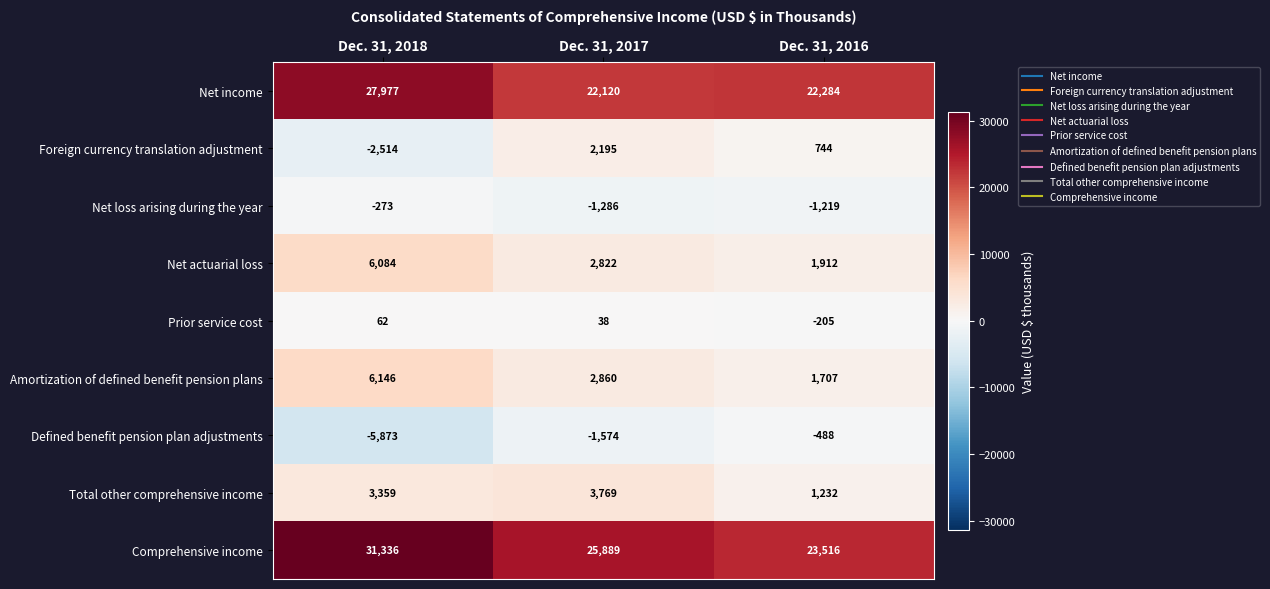

Reading right to left, list all the values displayed in this chart.

Net income: 22284	22120	27977
Foreign currency translation adjustment: 744	2195	-2514
Net loss arising during the year: -1219	-1286	-273
Net actuarial loss: 1912	2822	6084
Prior service cost: -205	38	62
Amortization of defined benefit pension plans: 1707	2860	6146
Defined benefit pension plan adjustments: -488	-1574	-5873
Total other comprehensive income: 1232	3769	3359
Comprehensive income: 23516	25889	31336